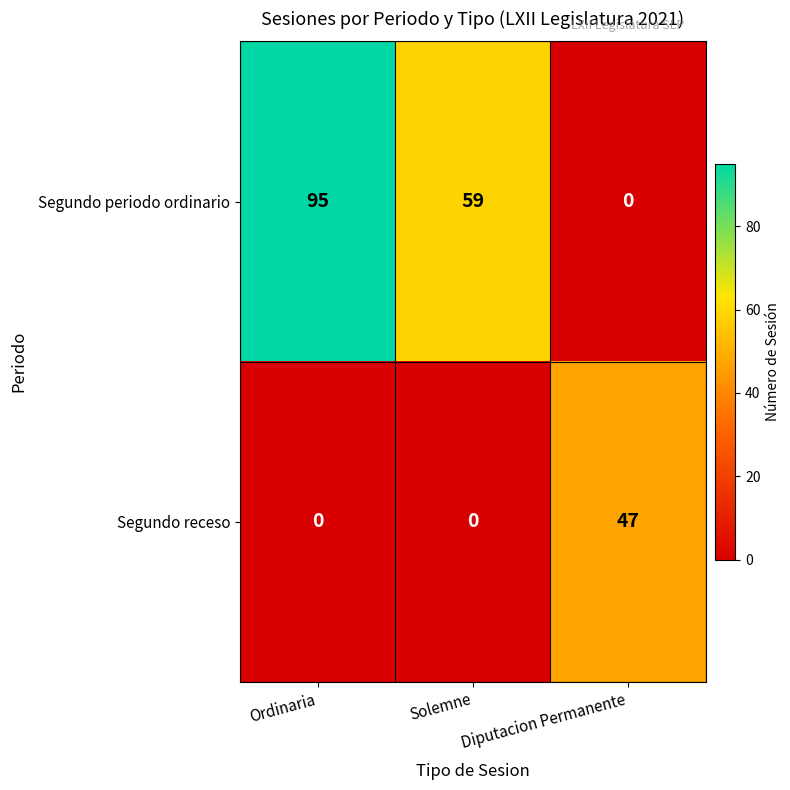

Which series has the largest range (max minus min)?

Segundo periodo ordinario